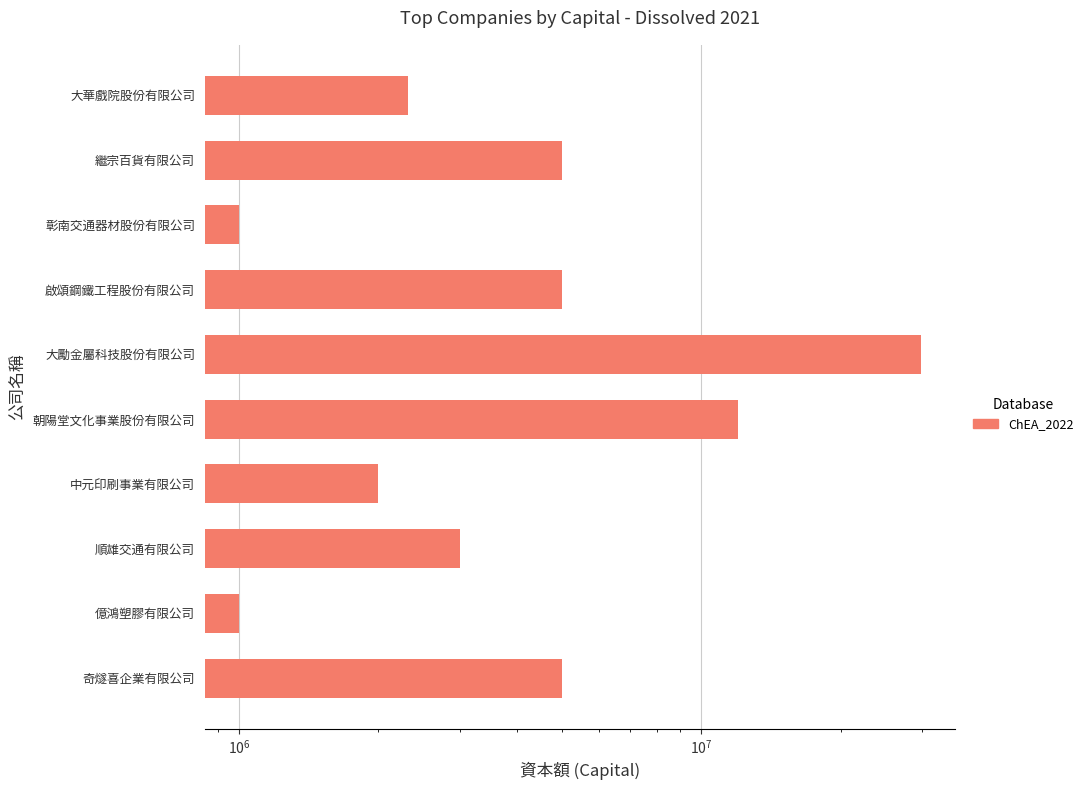

What is the difference between the maximum and second lowest values?

28800000